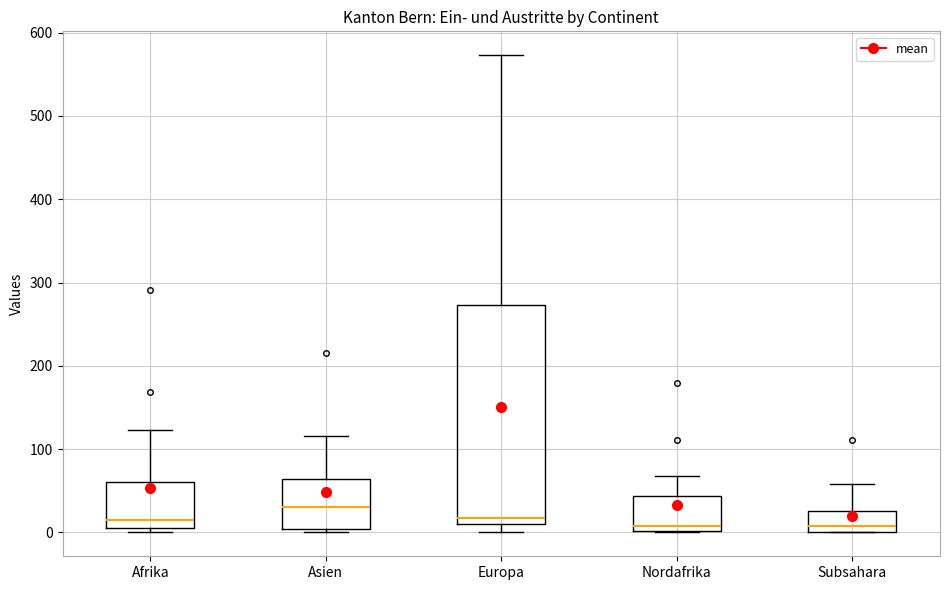

Which box's median line is the highest?

Asien